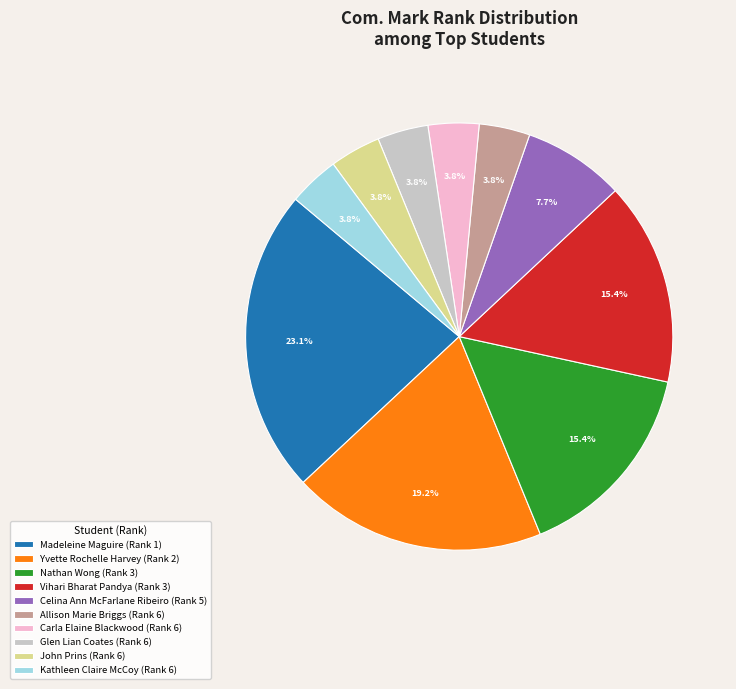

The Celina Ann McFarlane Ribeiro slice represents 18% of the pie. True or false?

False